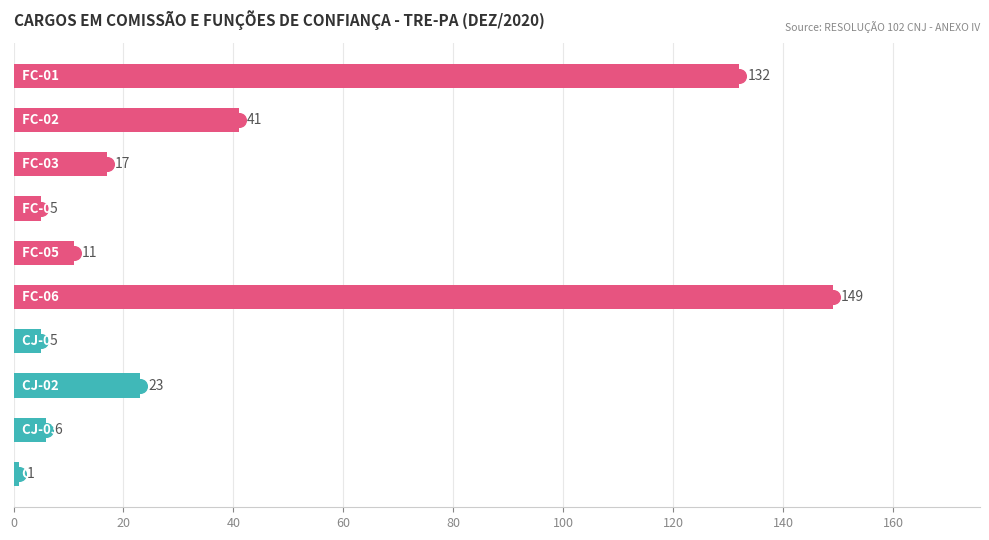

What is the ratio of the value at 60 to the value at 40?

0.2